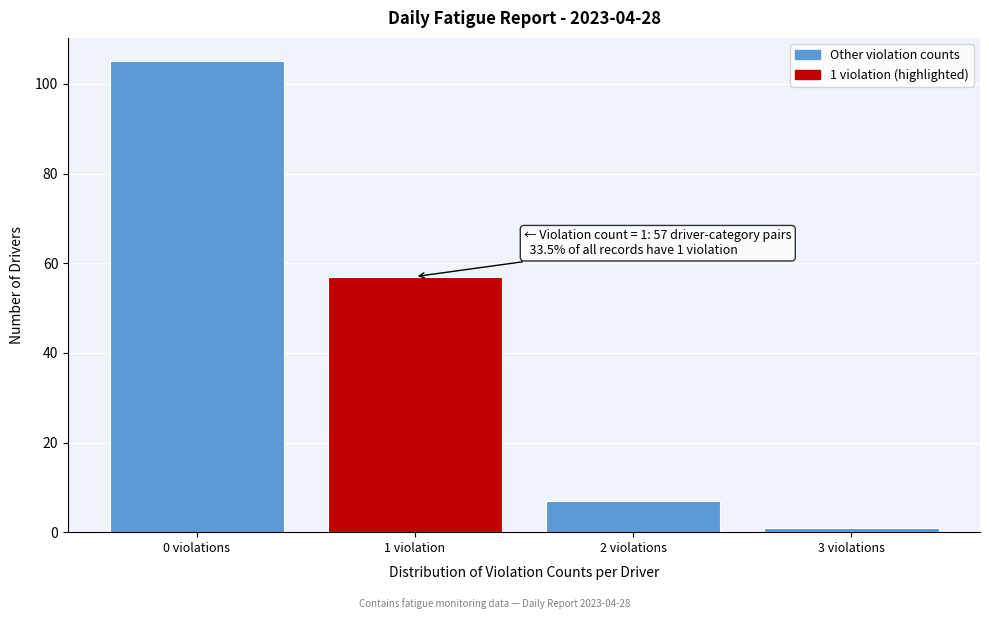

Reading left to right, transcribe all the data shown in this chart.

105	57	7	1